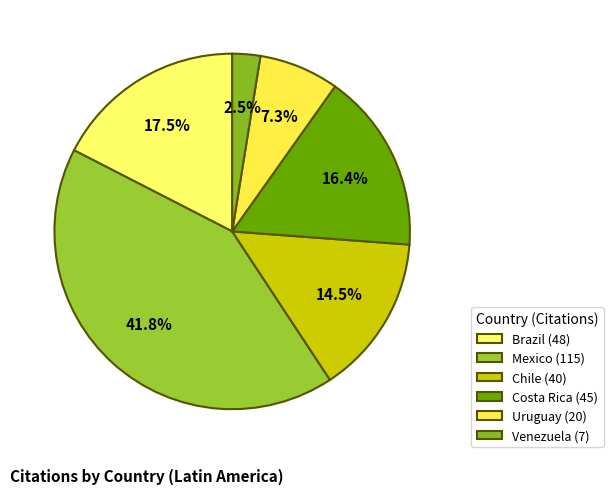

What portion of the pie excludes Brazil?

82.5%